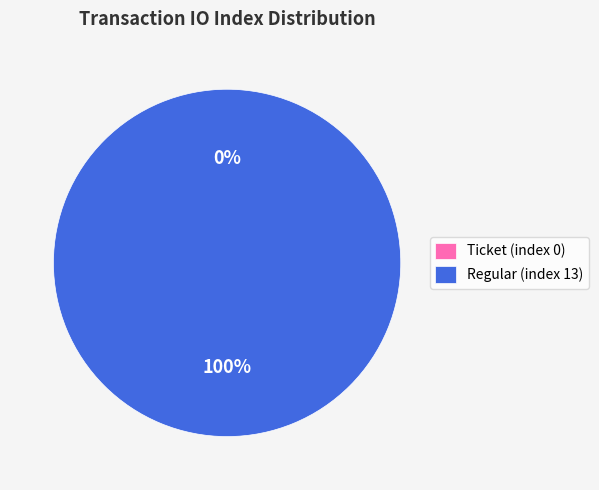

Is the sum of Regular (index 13) and Ticket (index 0) greater than half?

Yes